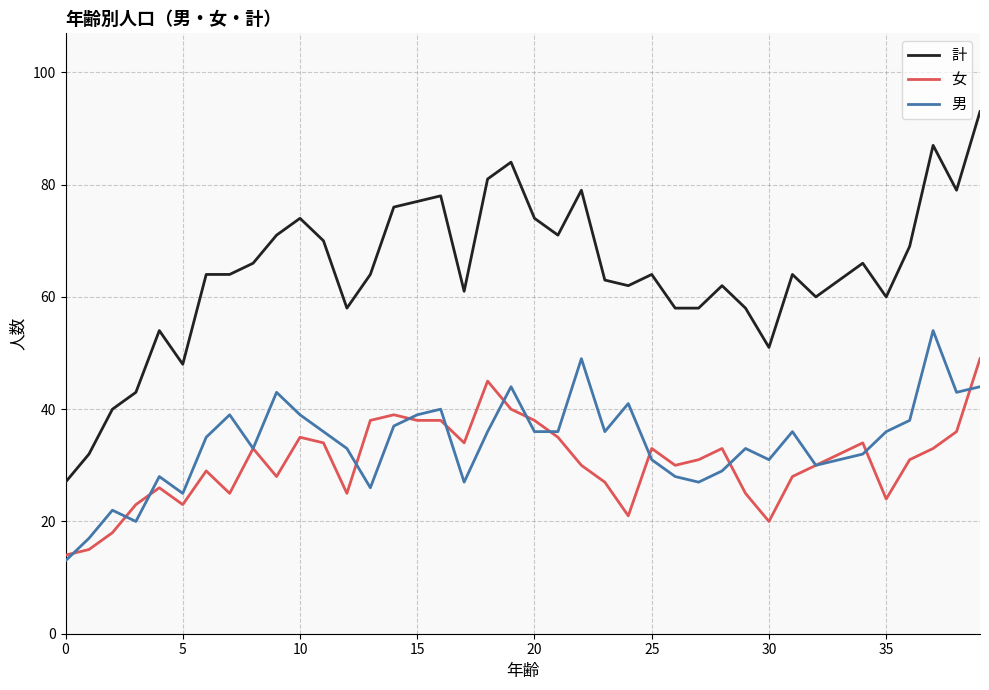

Reading left to right, what are all the values shown in this chart?

計: 27	32	40	43	54	48	64	64	66	71	74	70	58	64	76	77	78	61	81	84	74	71	79	63	62	64	58	58	62	58	51	64	60	63	66	60	69	87	79	93
女: 14	15	18	23	26	23	29	25	33	28	35	34	25	38	39	38	38	34	45	40	38	35	30	27	21	33	30	31	33	25	20	28	30	32	34	24	31	33	36	49
男: 13	17	22	20	28	25	35	39	33	43	39	36	33	26	37	39	40	27	36	44	36	36	49	36	41	31	28	27	29	33	31	36	30	31	32	36	38	54	43	44